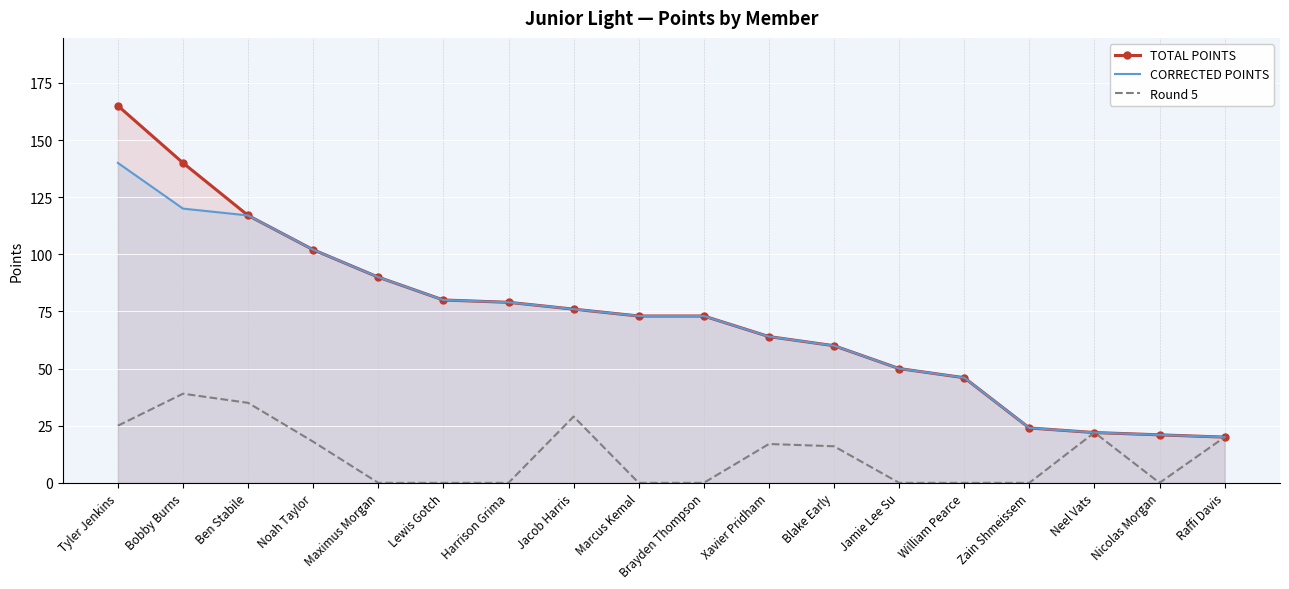

Reading left to right, extract all data points from this chart.

TOTAL POINTS: 165	140	117	102	90	80	79	76	73	73	64	60	50	46	24	22	21	20
CORRECTED POINTS: 140	120	117	102	90	80	79	76	73	73	64	60	50	46	24	22	21	20
Round 5: 25	39	35	18	0	0	0	29	0	0	17	16	0	0	0	22	0	20